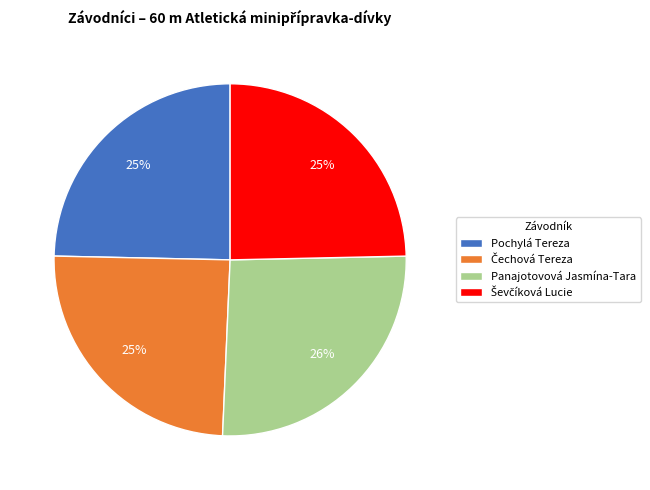

Combined, do Panajotovová Jasmína-Tara and Pochylá Tereza account for over 50%?

Yes